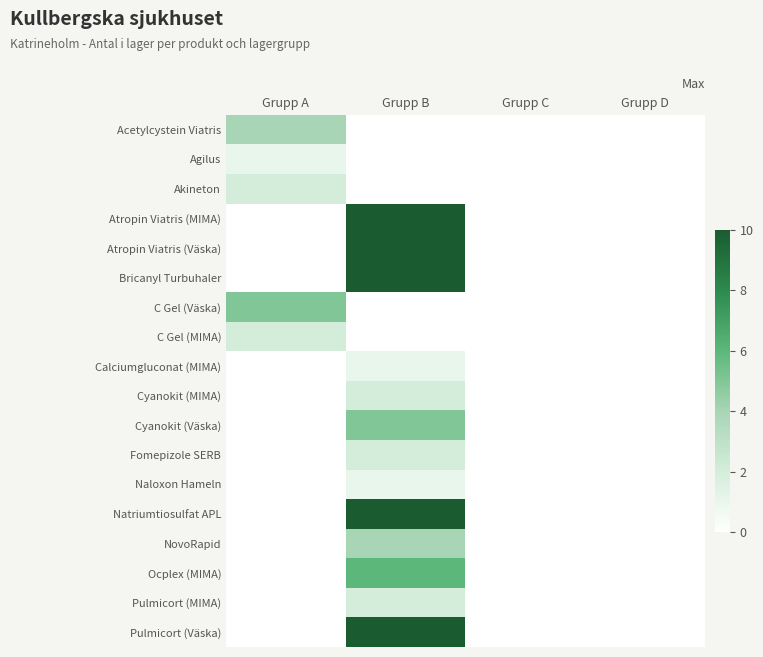

Reading right to left, transcribe all the data shown in this chart.

Acetylcystein Viatris: Grupp D=0	Grupp C=0	Grupp B=0	Grupp A=4
Agilus: Grupp D=0	Grupp C=0	Grupp B=0	Grupp A=1
Akineton: Grupp D=0	Grupp C=0	Grupp B=0	Grupp A=2
Atropin Viatris (MIMA): Grupp D=0	Grupp C=0	Grupp B=10	Grupp A=0
Atropin Viatris (Väska): Grupp D=0	Grupp C=0	Grupp B=10	Grupp A=0
Bricanyl Turbuhaler: Grupp D=0	Grupp C=0	Grupp B=10	Grupp A=0
C Gel (Väska): Grupp D=0	Grupp C=0	Grupp B=0	Grupp A=5
C Gel (MIMA): Grupp D=0	Grupp C=0	Grupp B=0	Grupp A=2
Calciumgluconat (MIMA): Grupp D=0	Grupp C=0	Grupp B=1	Grupp A=0
Cyanokit (MIMA): Grupp D=0	Grupp C=0	Grupp B=2	Grupp A=0
Cyanokit (Väska): Grupp D=0	Grupp C=0	Grupp B=5	Grupp A=0
Fomepizole SERB: Grupp D=0	Grupp C=0	Grupp B=2	Grupp A=0
Naloxon Hameln: Grupp D=0	Grupp C=0	Grupp B=1	Grupp A=0
Natriumtiosulfat APL: Grupp D=0	Grupp C=0	Grupp B=10	Grupp A=0
NovoRapid: Grupp D=0	Grupp C=0	Grupp B=4	Grupp A=0
Ocplex (MIMA): Grupp D=0	Grupp C=0	Grupp B=6	Grupp A=0
Pulmicort (MIMA): Grupp D=0	Grupp C=0	Grupp B=2	Grupp A=0
Pulmicort (Väska): Grupp D=0	Grupp C=0	Grupp B=10	Grupp A=0